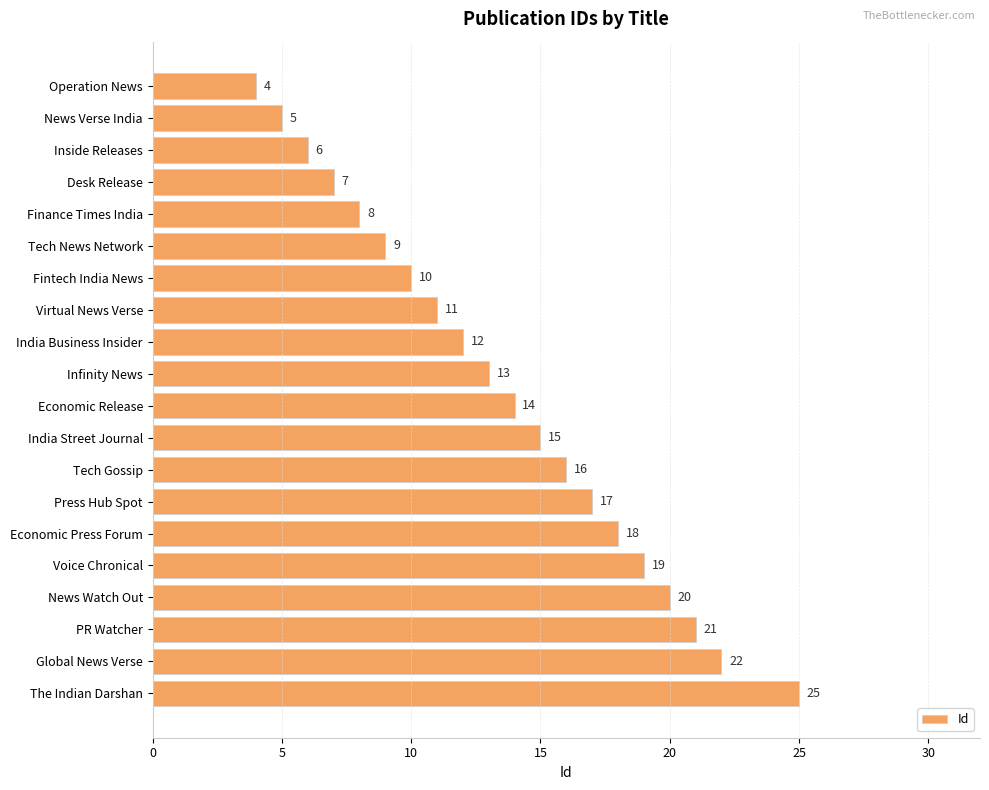

What is the label of the 19th bar from the bottom?

News Verse India